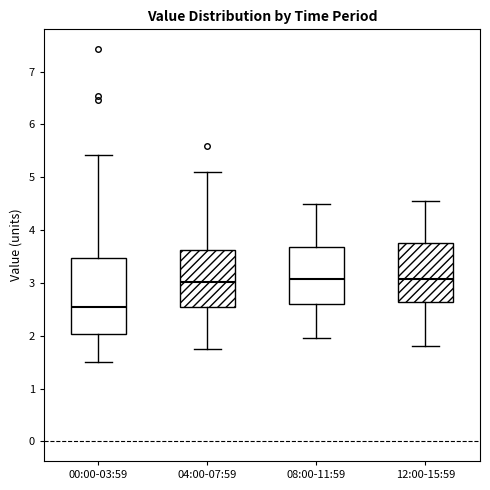

Which box is the tallest, from its lower edge to its upper edge?

00:00-03:59